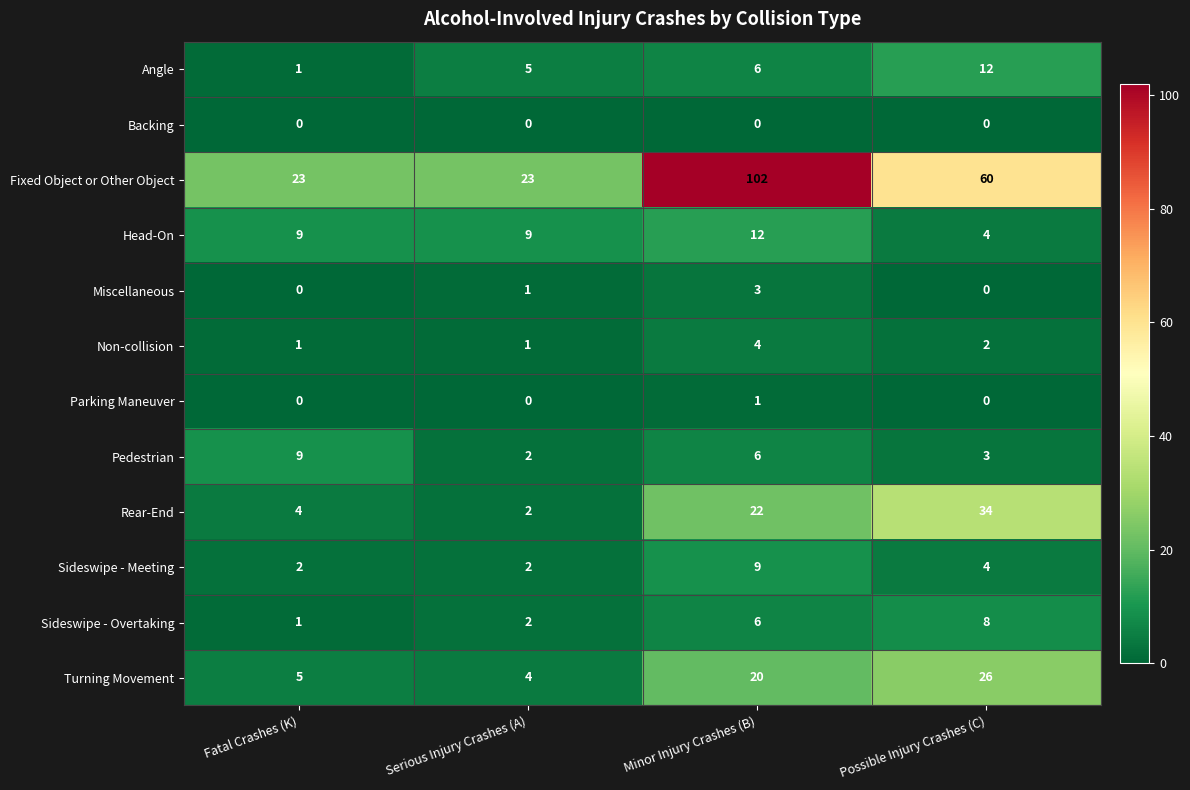

How many series are shown in this chart?

12